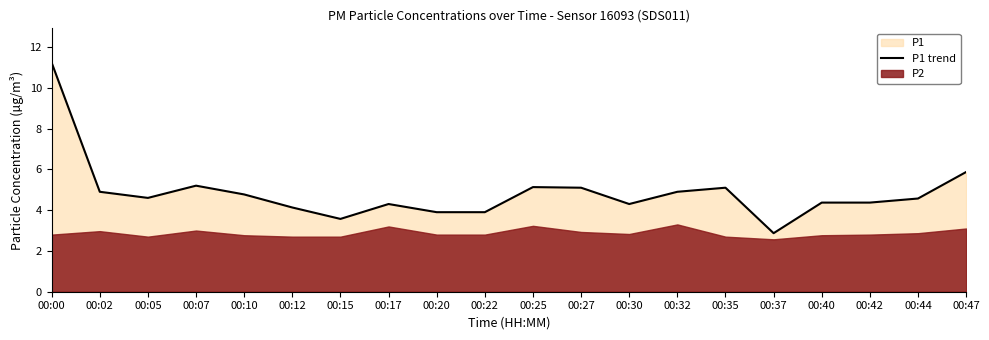

Reading right to left, what are all the values shown in this chart?

5.9	4.6	4.4	4.4	2.9	5.1	4.9	4.3	5.1	5.1	3.9	3.9	4.3	3.6	4.1	4.8	5.2	4.6	4.9	11.2